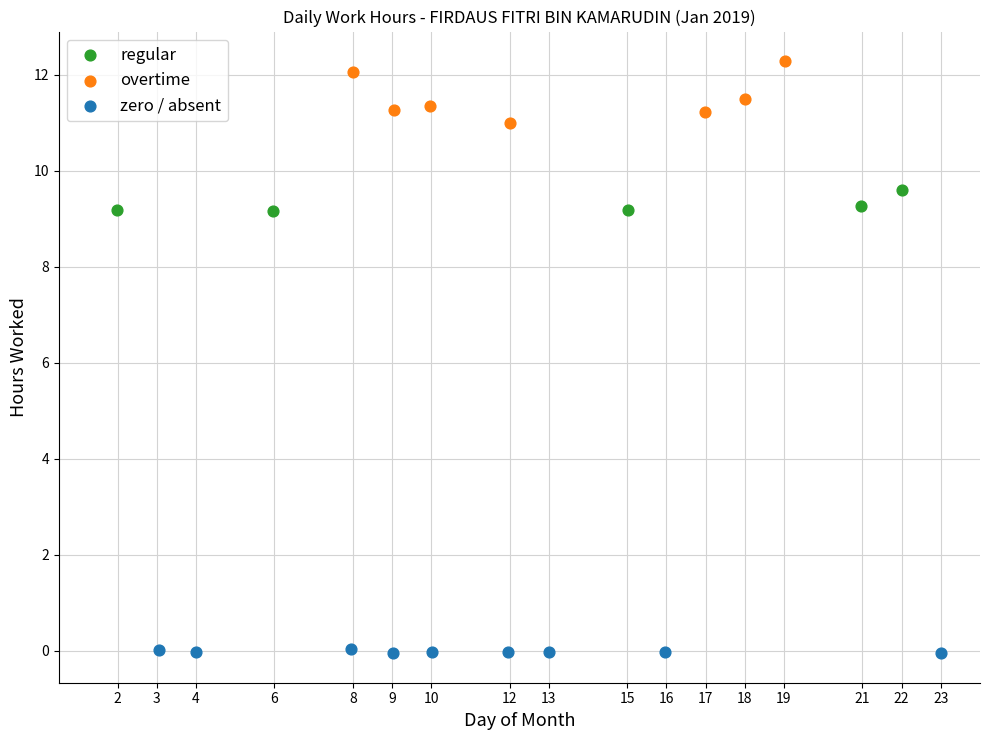

Which series contains the lowest Y value?

zero / absent